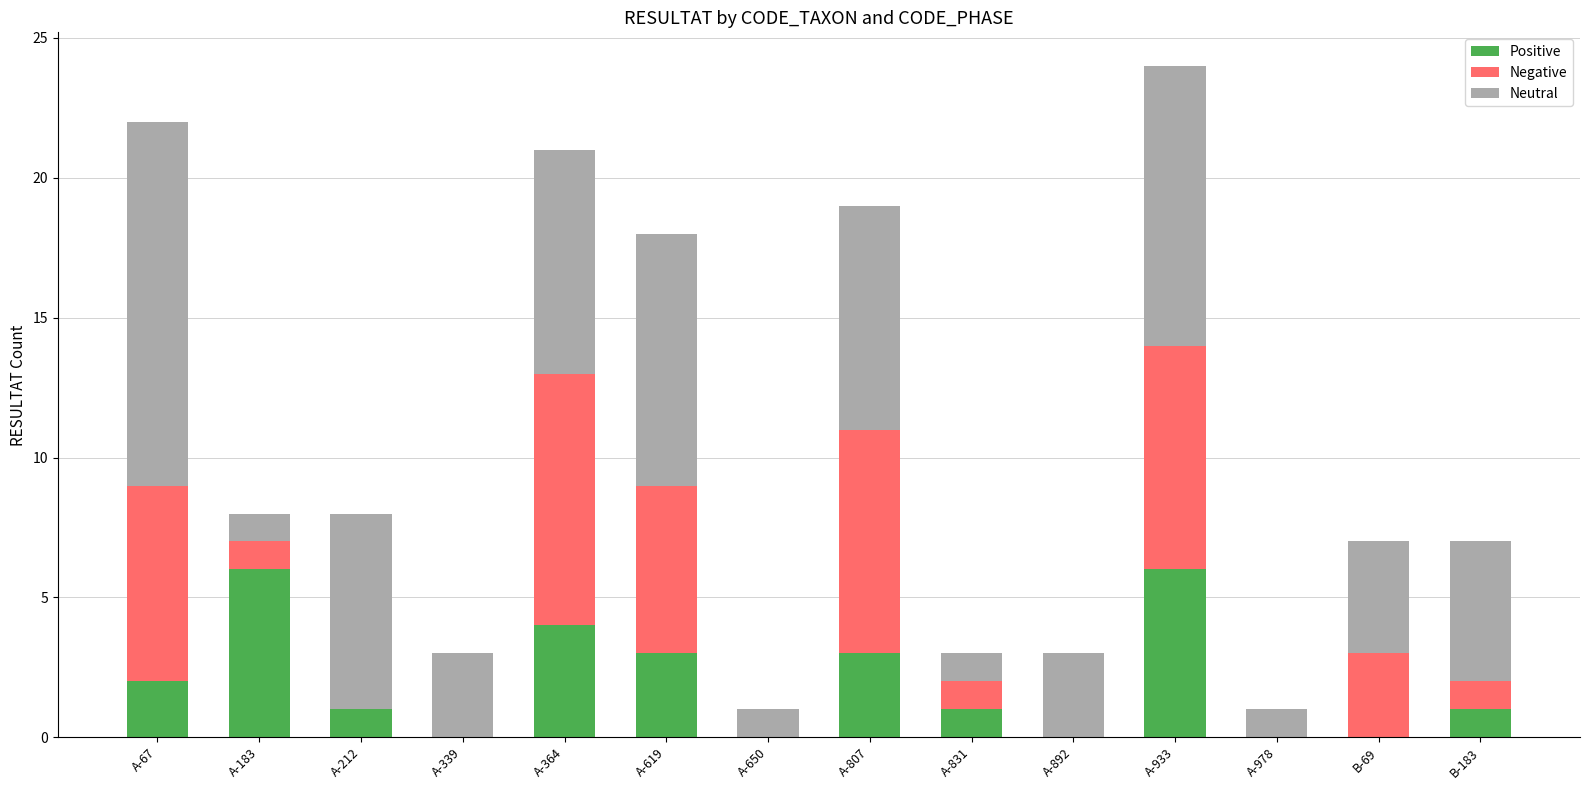

At which category is the sum across all series the highest?

A-933